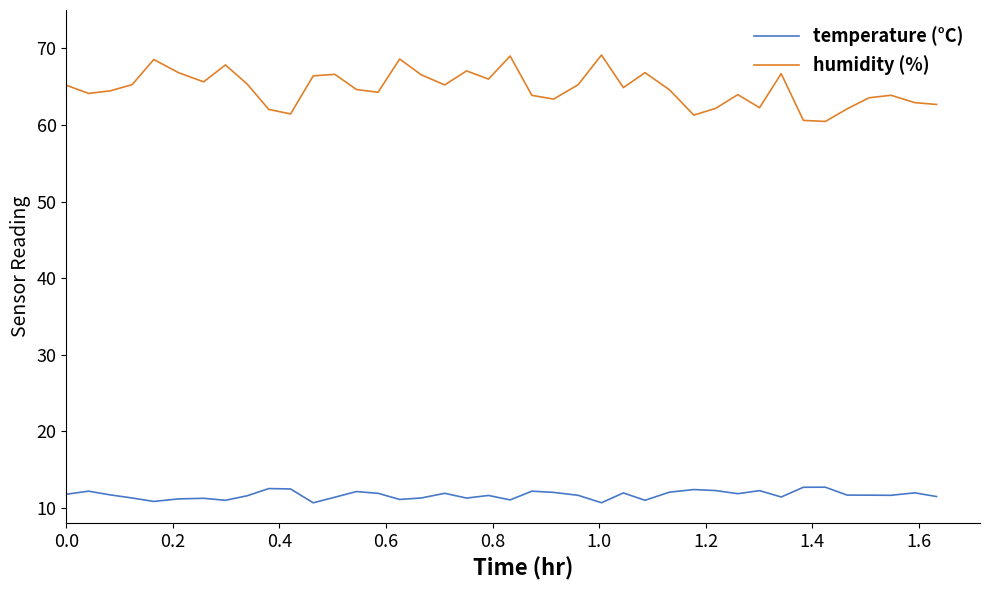

What is the minimum value shown in the chart?

10.7